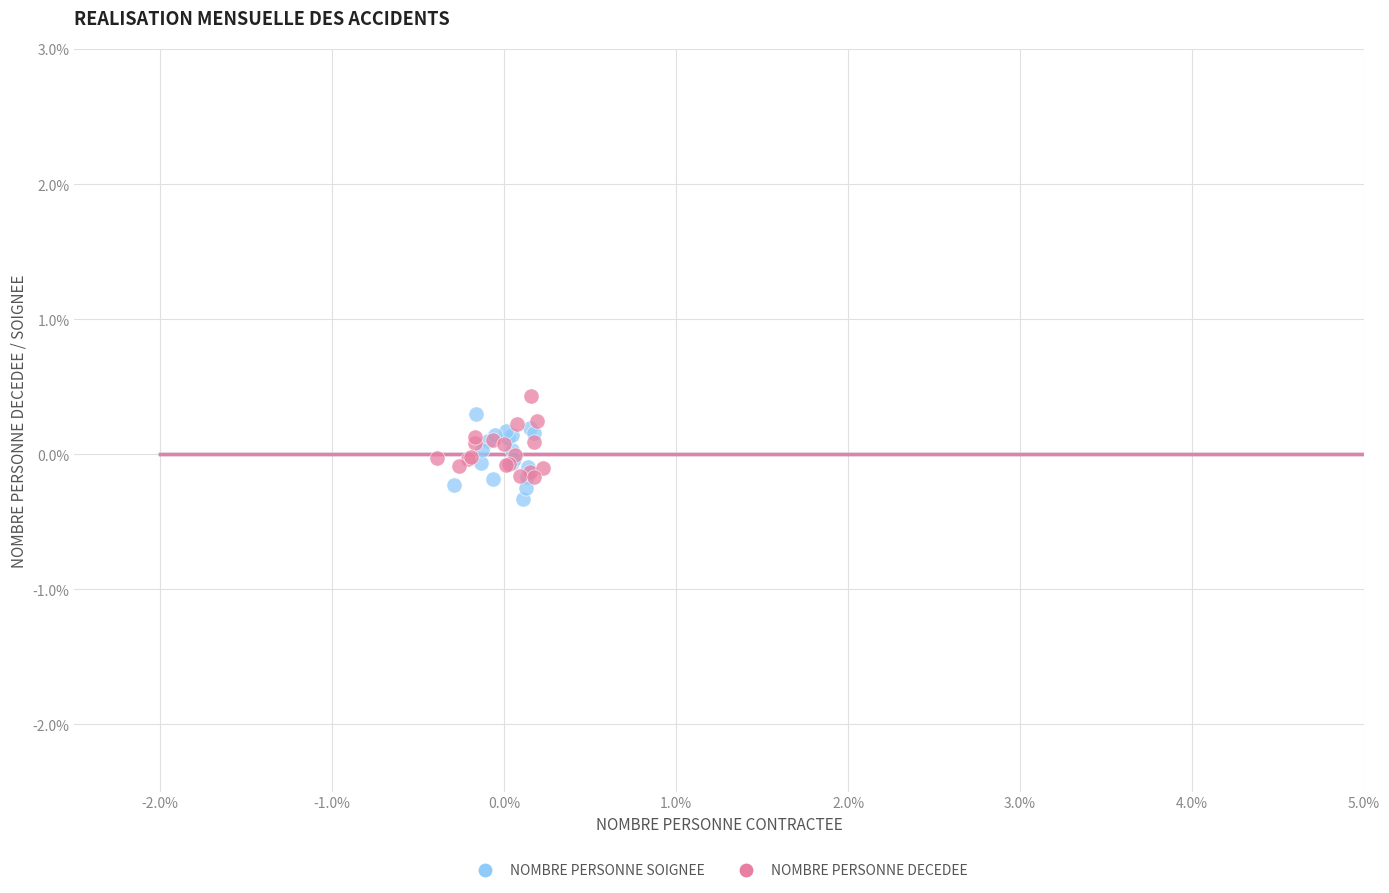

What are all the series names shown in the legend?

NOMBRE PERSONNE SOIGNEE, NOMBRE PERSONNE DECEDEE